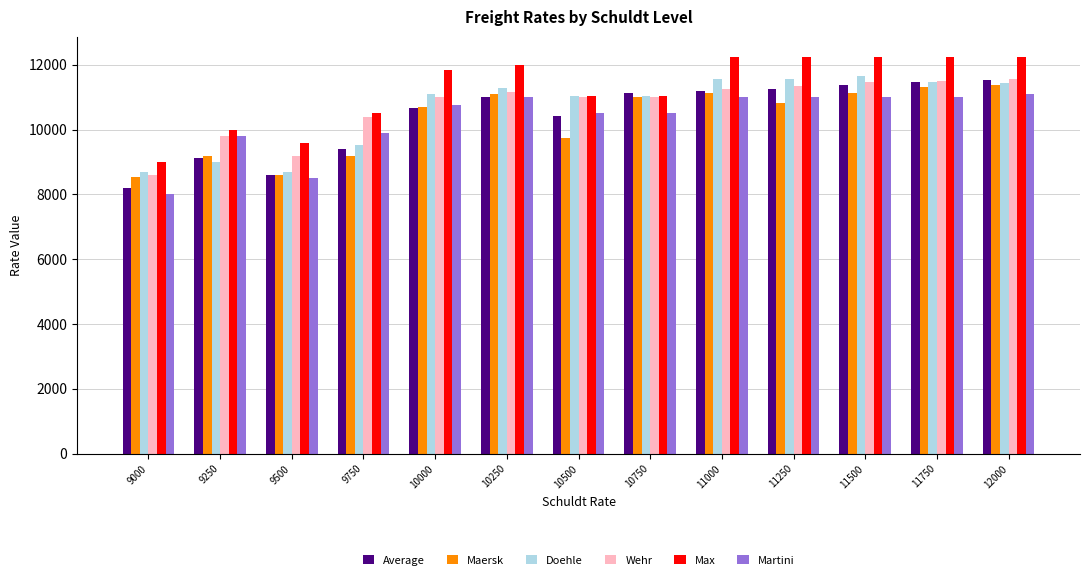

Where is Martini nearest to the value 9550?

9250